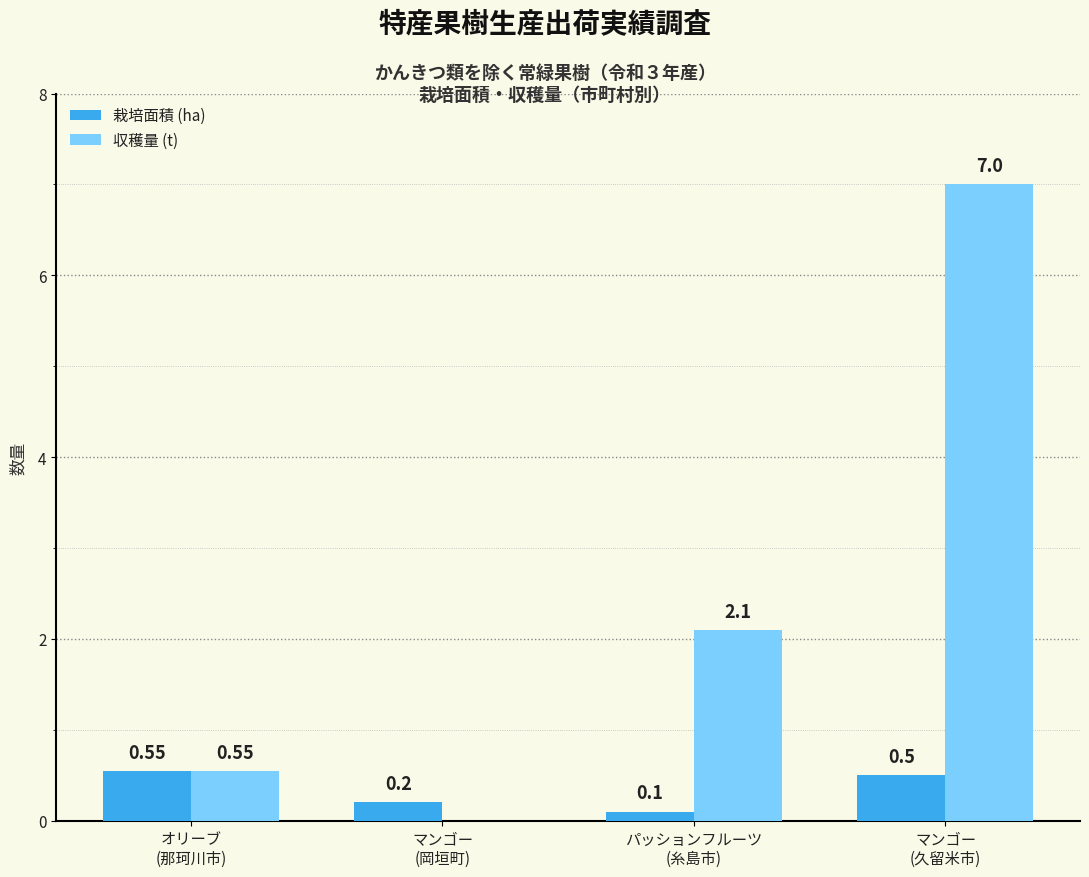

Which series has the widest spread of values?

収穫量 (t)